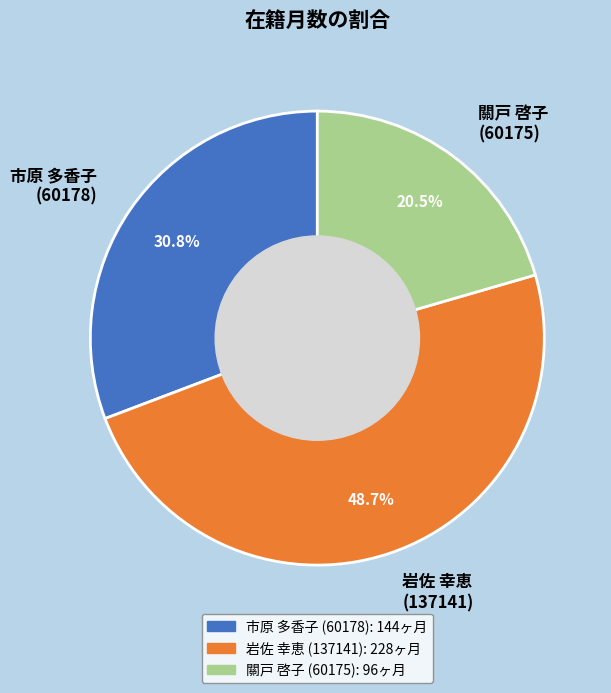

Is there any slice that represents more than half of the pie?

No